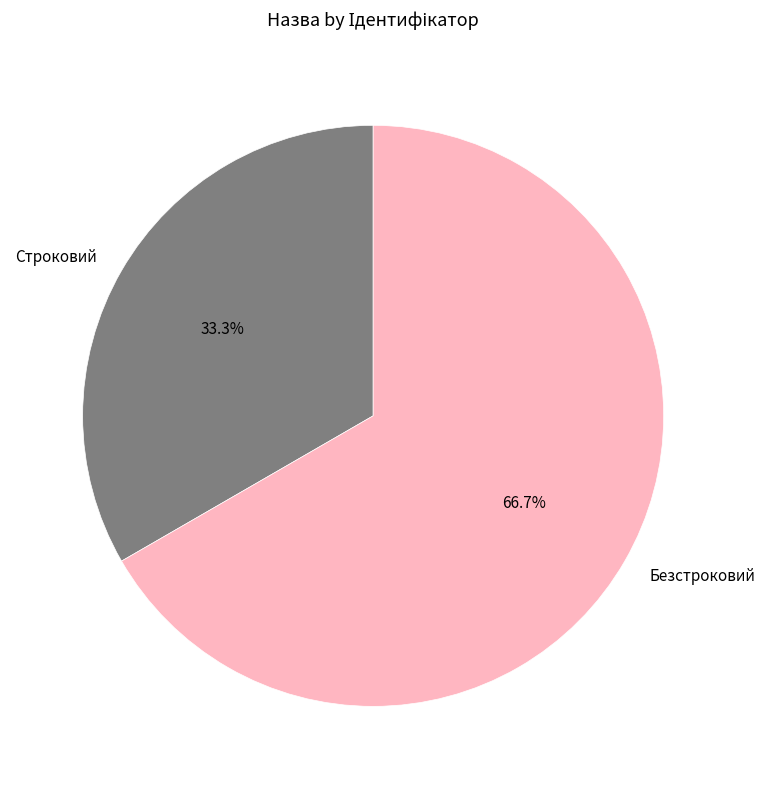

What is the majority slice?

Безстроковий